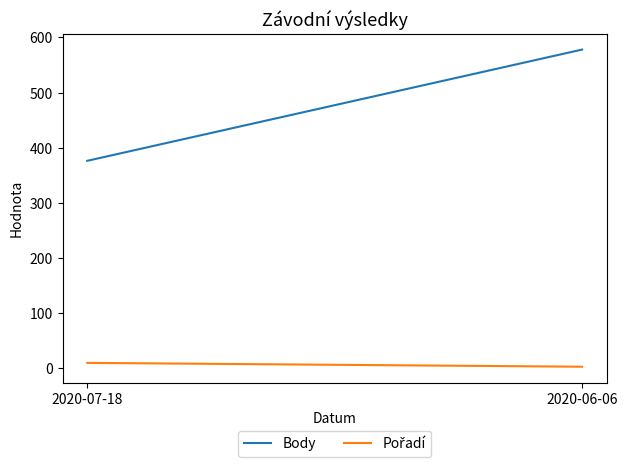

Reading right to left, what are all the values shown in this chart?

Body: 2020-06-06=578	2020-07-18=376
Pořadí: 2020-06-06=2	2020-07-18=9